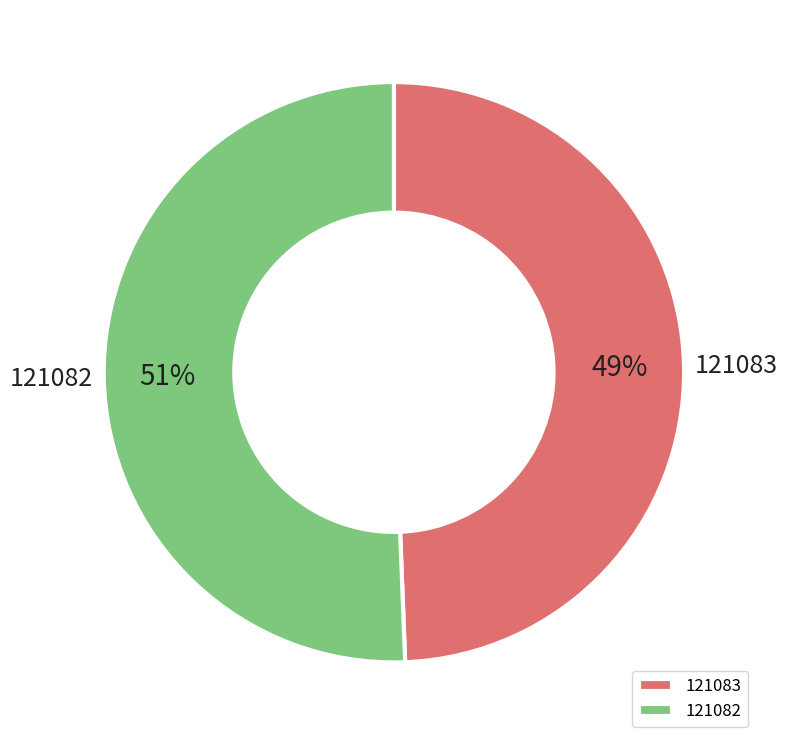

The 121083 slice represents 57% of the pie. True or false?

False